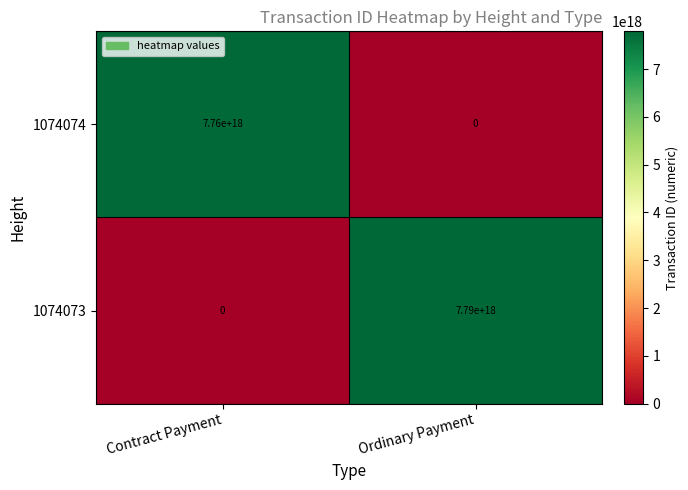

Which category has the highest value in the 1074073 series?

Ordinary Payment